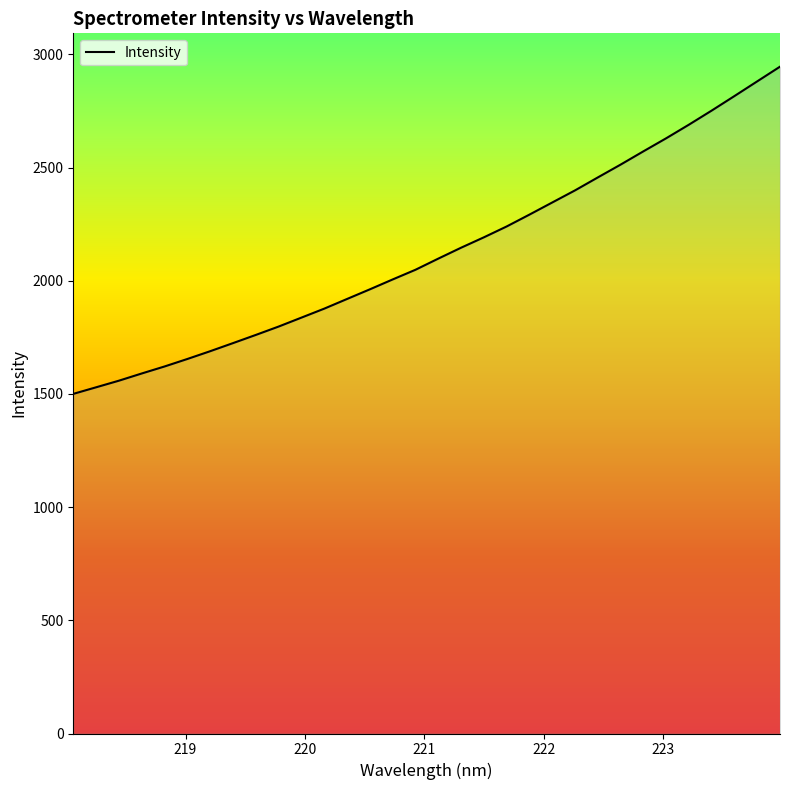

What is the smallest value displayed?

1500.1